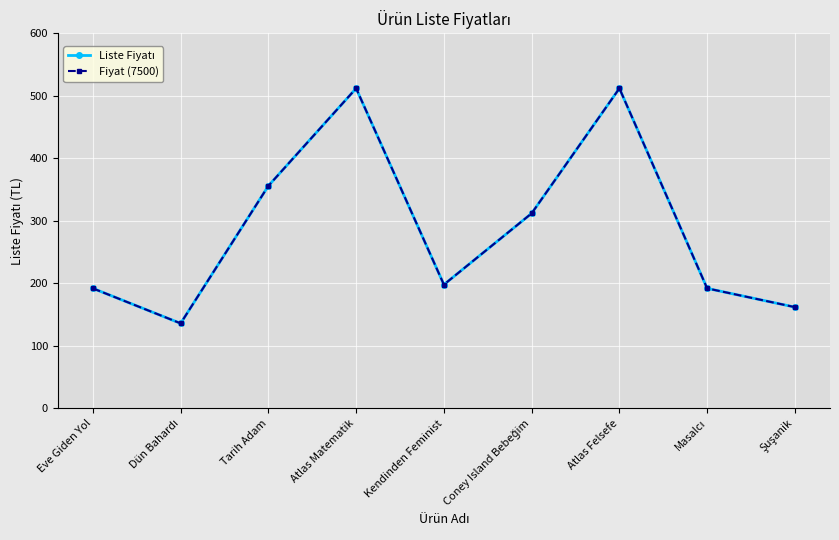

True or false: Fiyat (7500) and Liste Fiyatı cross at least once.

False